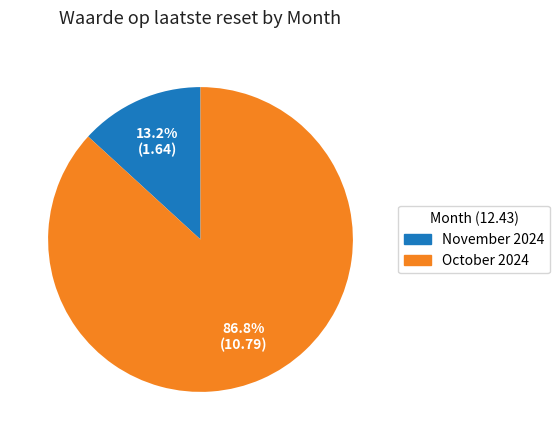

Rank the categories by value from lowest to highest.

November 2024, October 2024